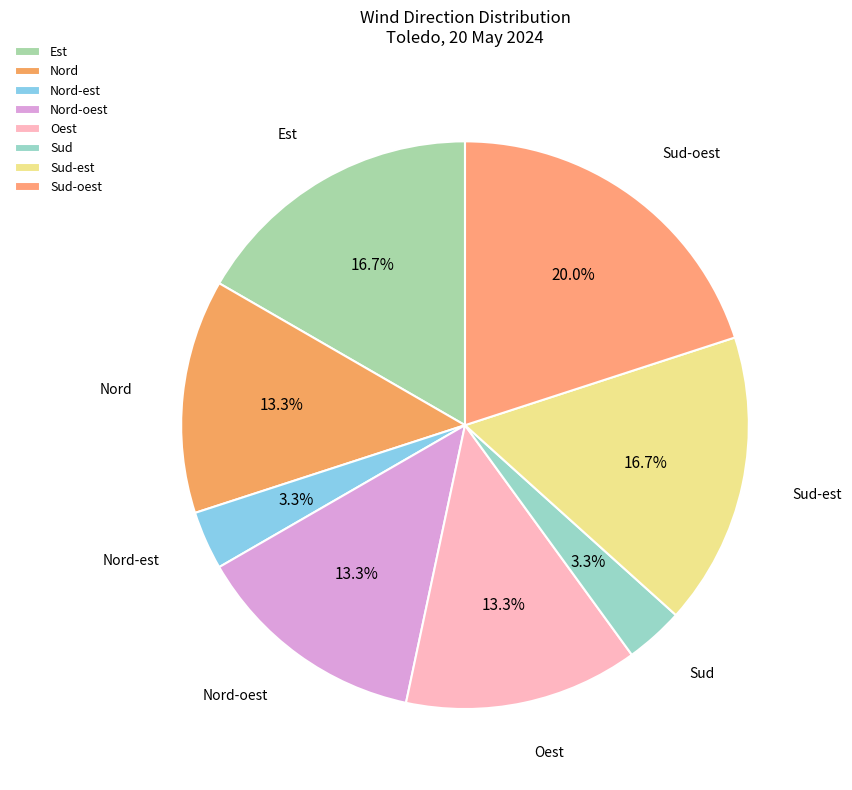

What percentage is NOT represented by Nord?

86.7%